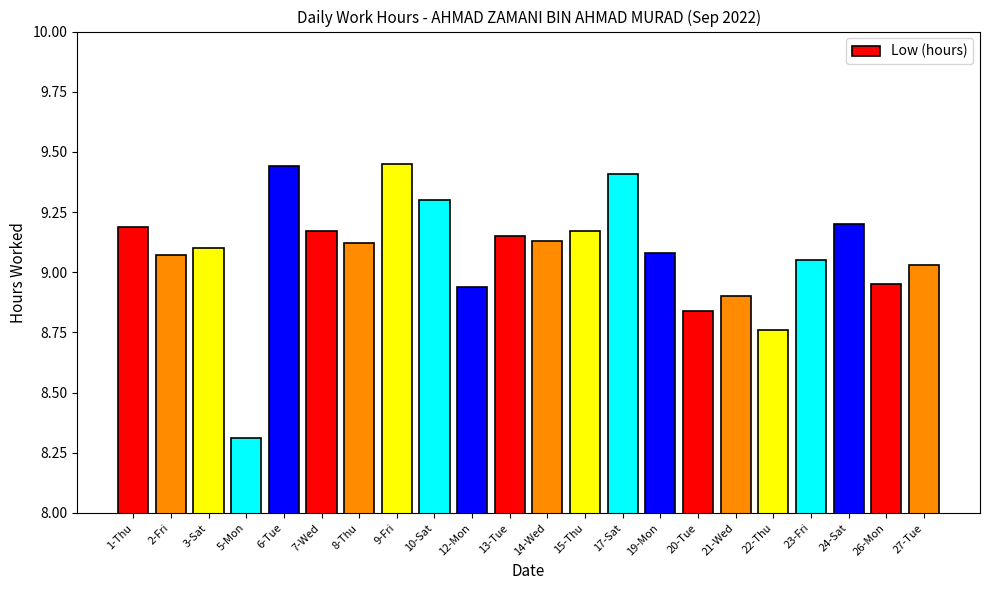

What is the difference between the values at 12-Mon and 13-Tue?

0.2